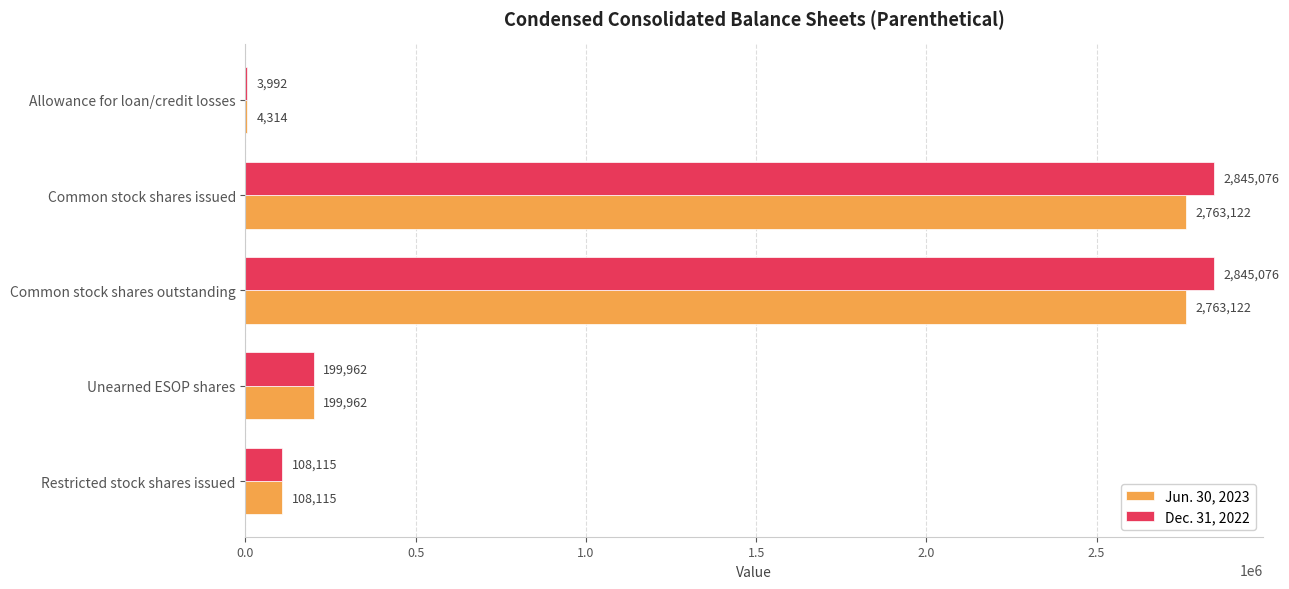

Where is Dec. 31, 2022 nearest to the value 1424534?

Unearned ESOP shares